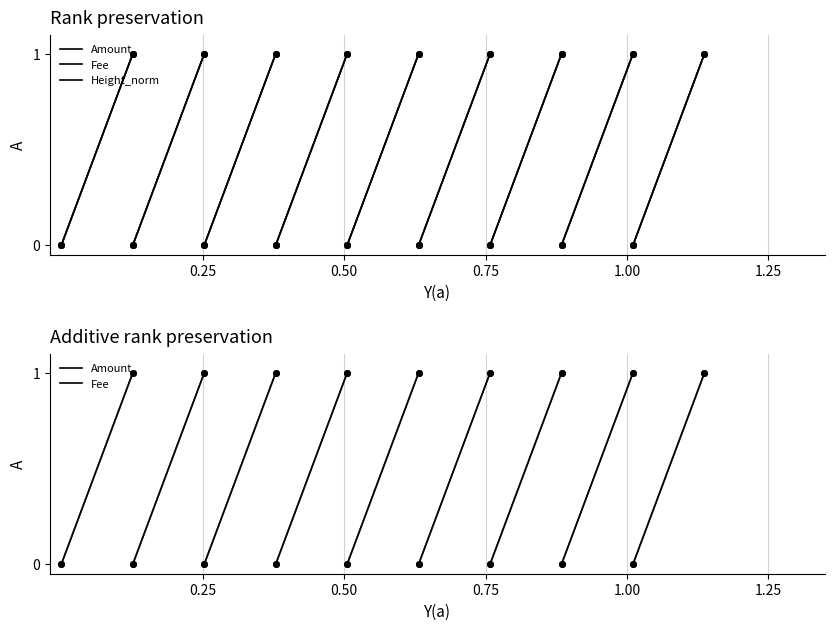

What is the difference between the Fee values at 0.25 and 0.50?

1